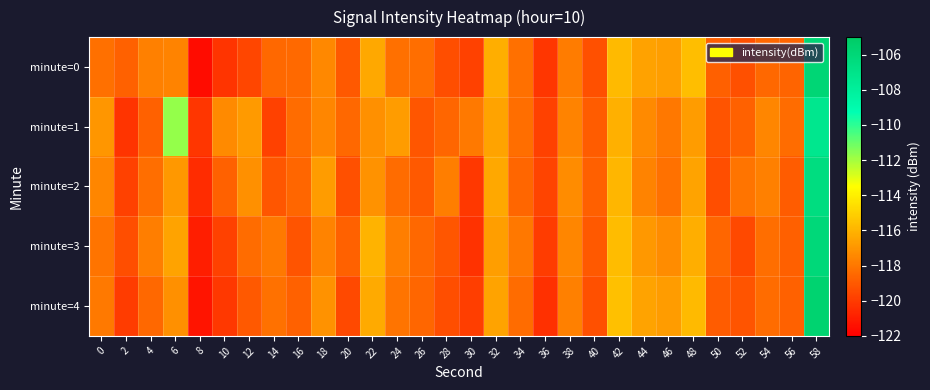

Which series has the largest total across all categories?

minute=1